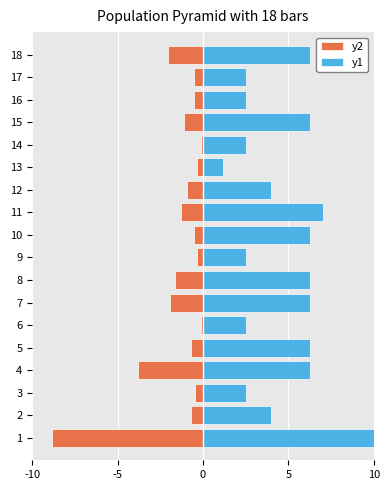

Rank the series by their average value, from lowest to highest.

y2, y1